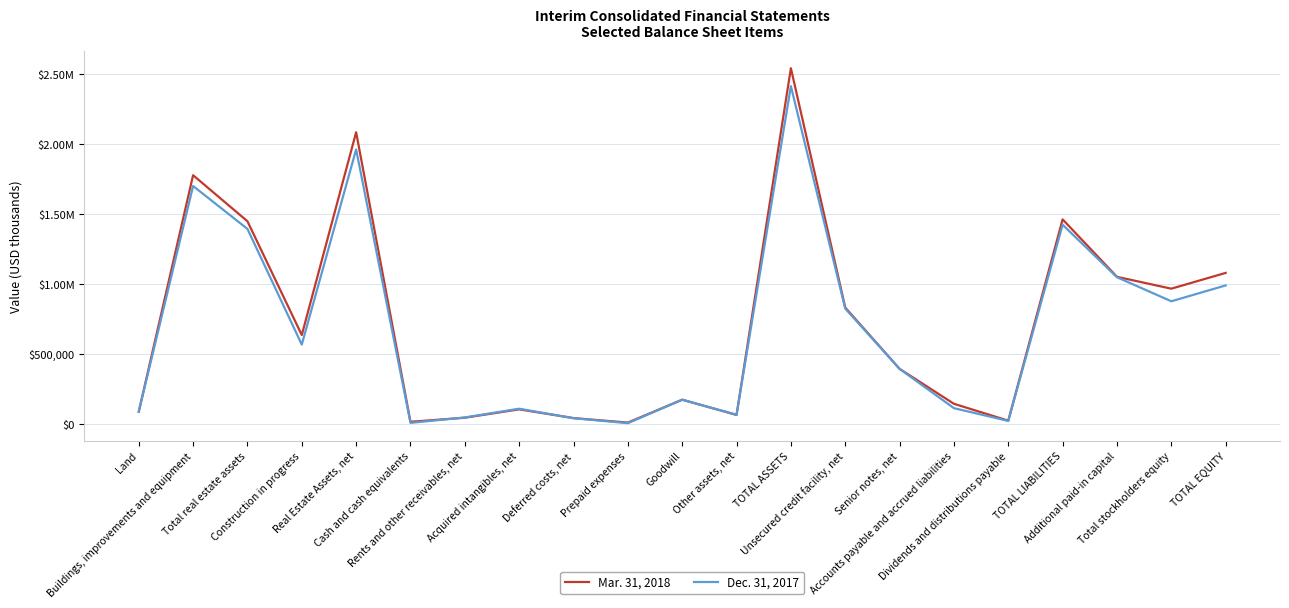

What is the sum of all Dec. 31, 2017 values?

14278776